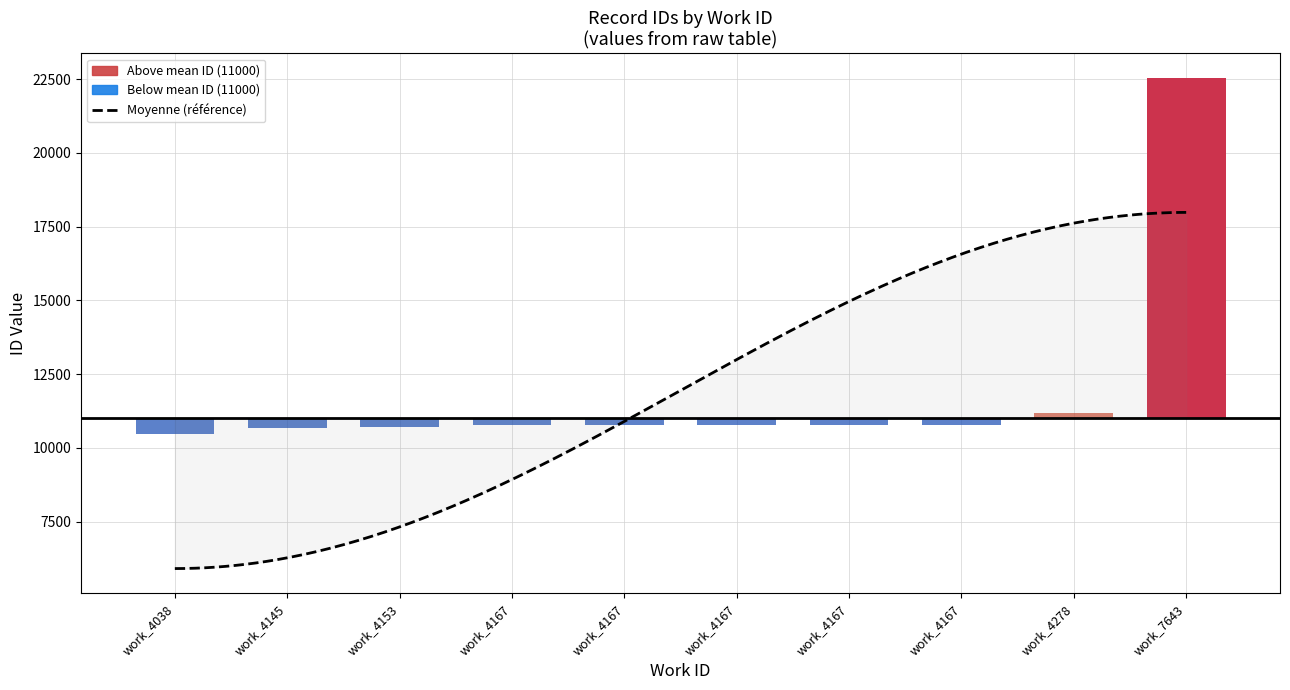

Is it true that the value at 4038 is 6723?

False